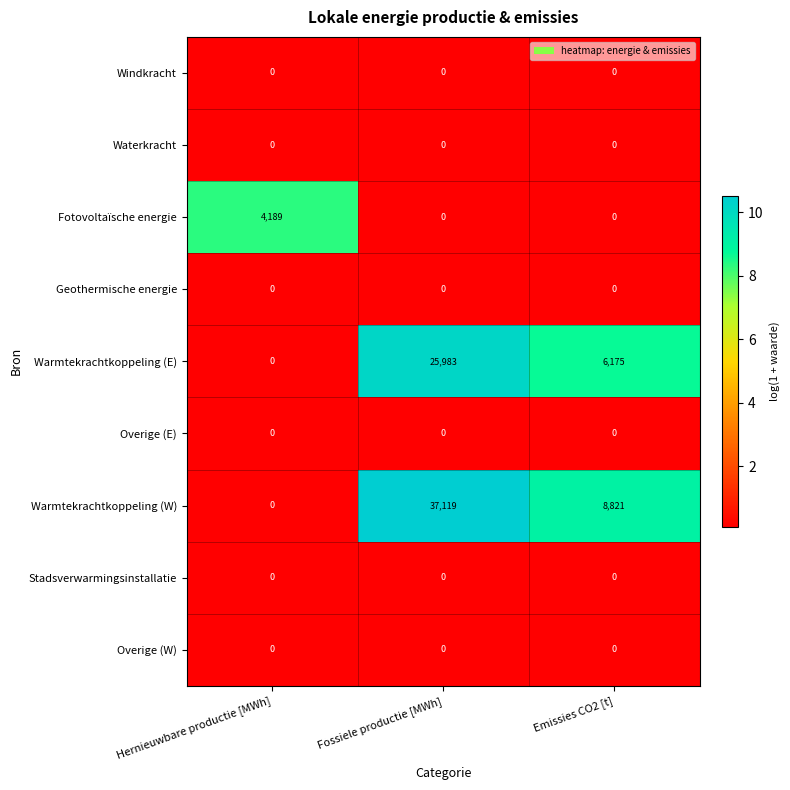

The Stadsverwarmingsinstallatie series shows 0 at Fossiele productie [MWh]. True or false?

True